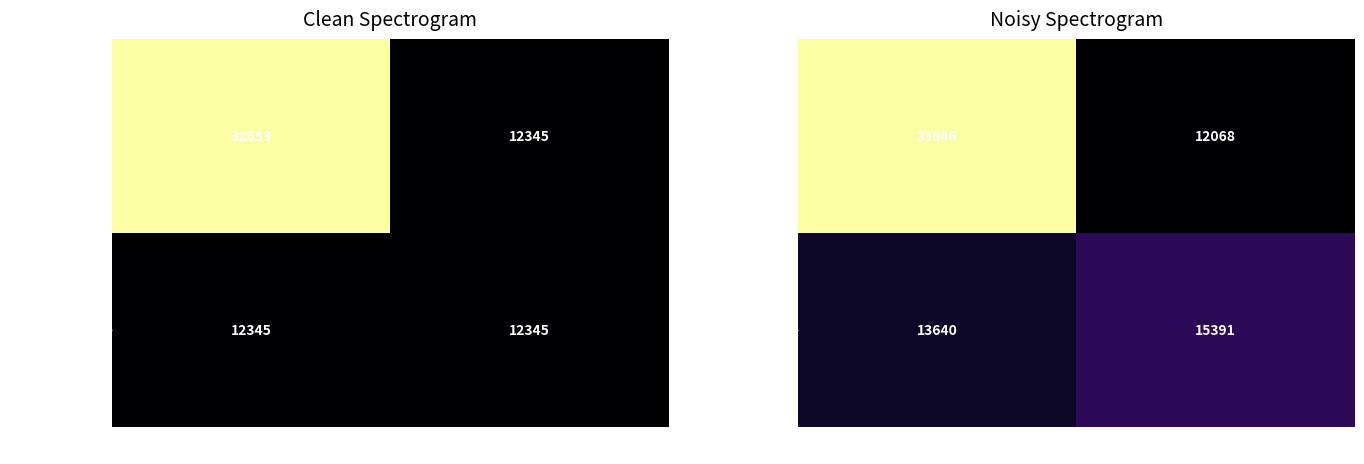

True or false: 12345 has a value of 11463.7 at 1.

False